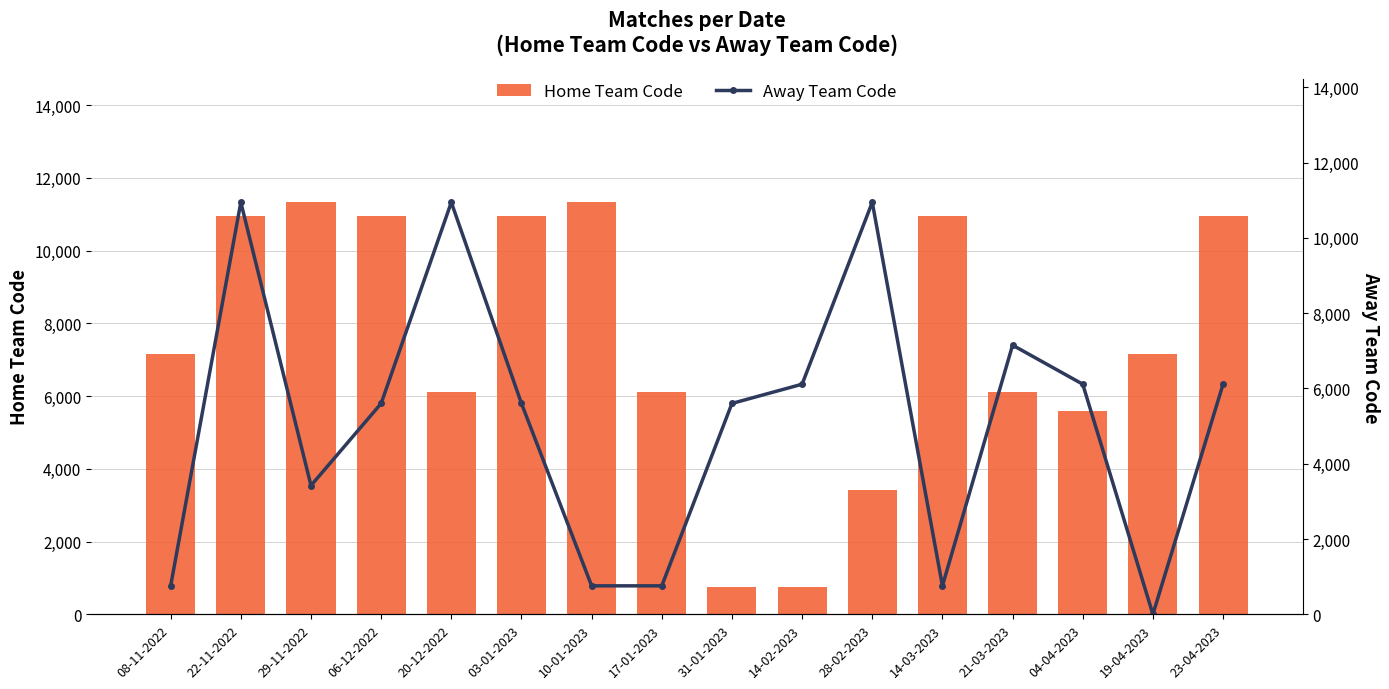

Rank the series at 31-01-2023 from lowest to highest value.

Home Team Code, Away Team Code